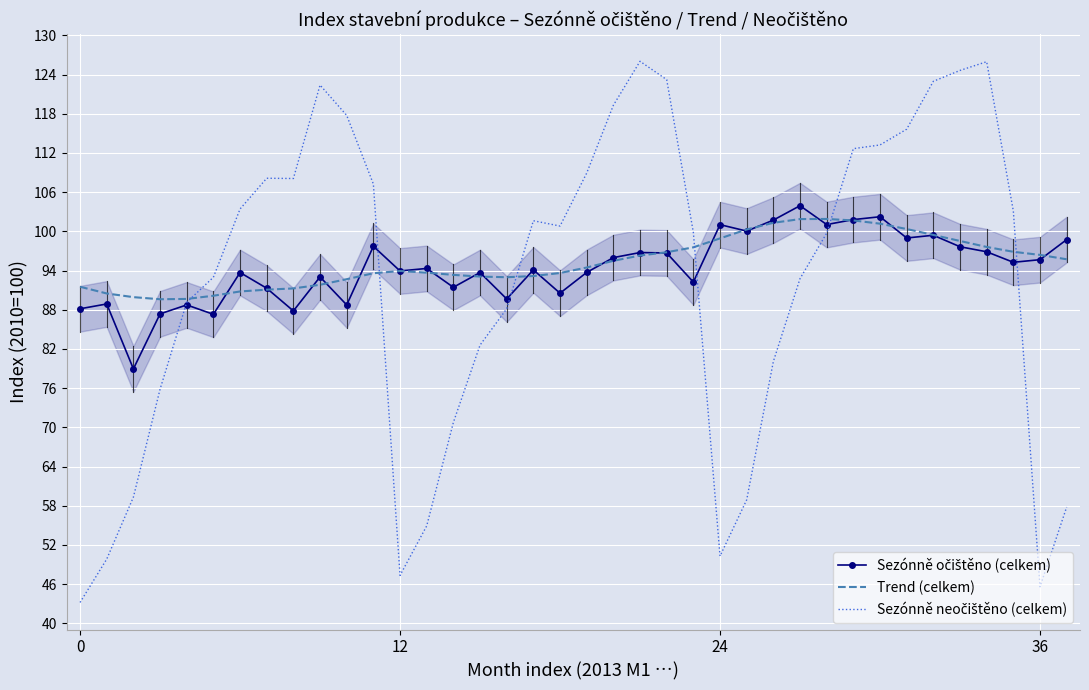

What is the maximum value for Trend (celkem)?

101.9